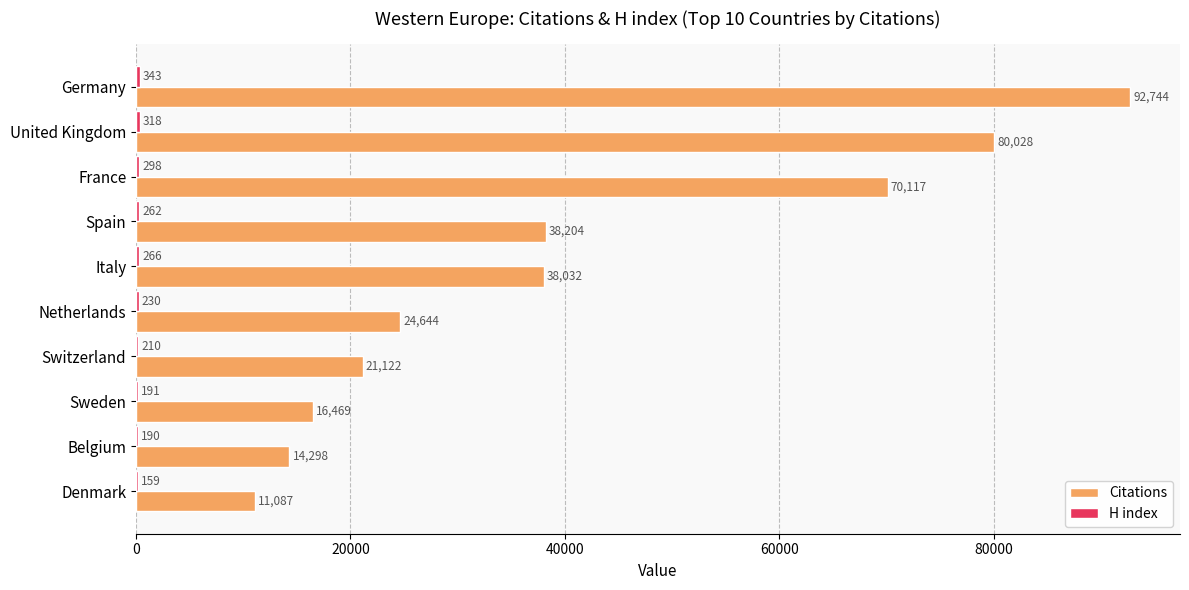

Which label corresponds to the largest value in the chart?

Germany